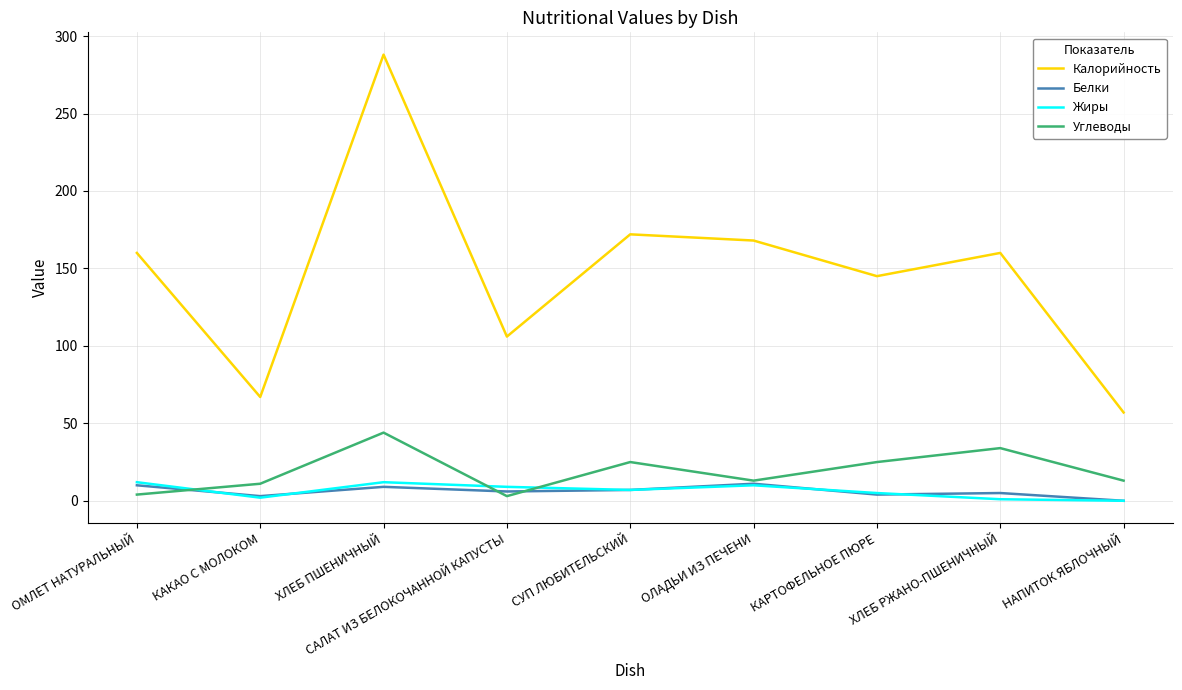

What is the difference between the maximum and minimum values in the Жиры series?

12